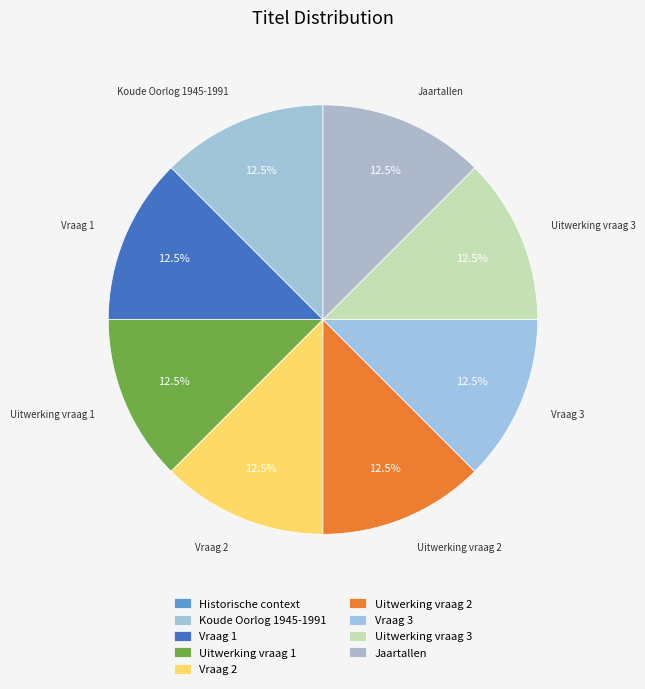

The Vraag 3 slice represents 18% of the pie. True or false?

False